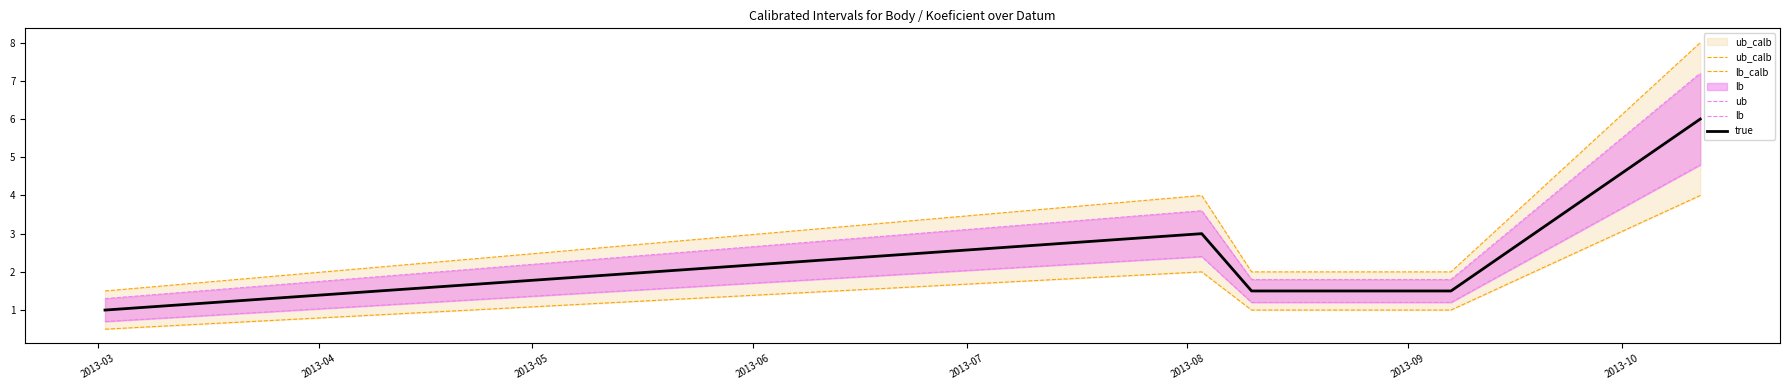

How many distinct data groups are displayed?

5